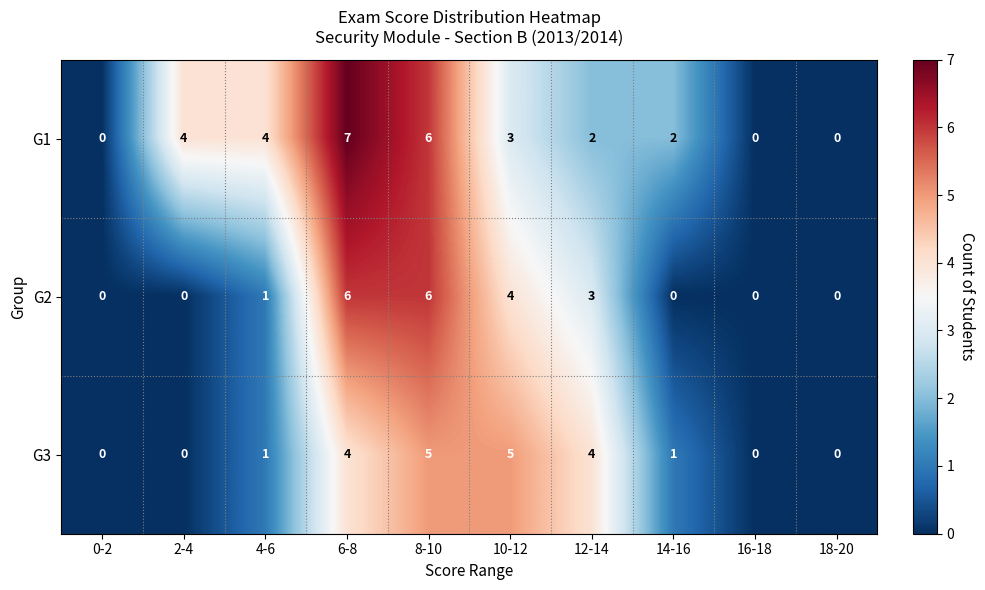

What is the maximum value shown in the chart?

7